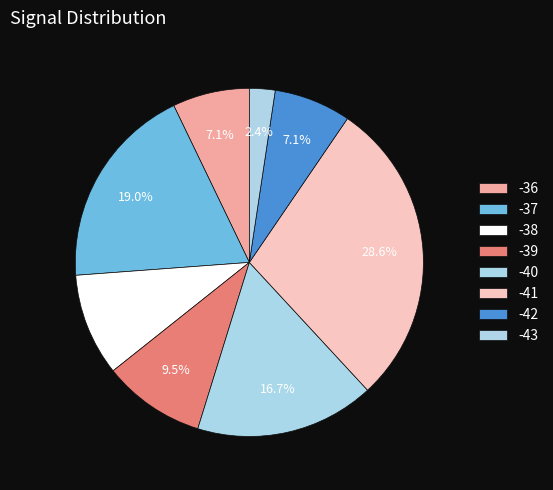

Count the number of slices in the pie.

8